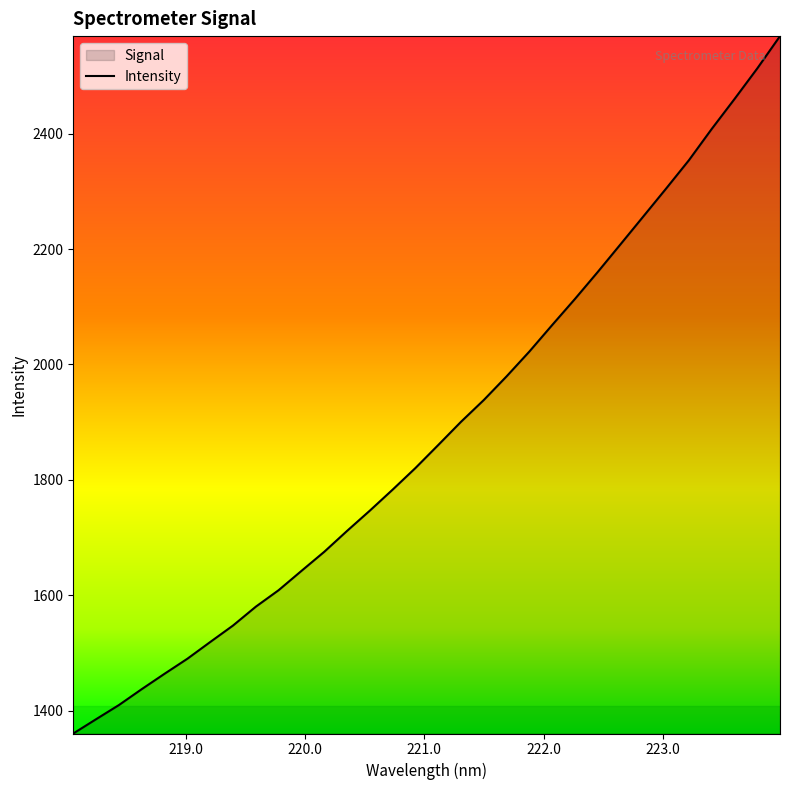

What is the minimum value shown in the chart?

1360.2